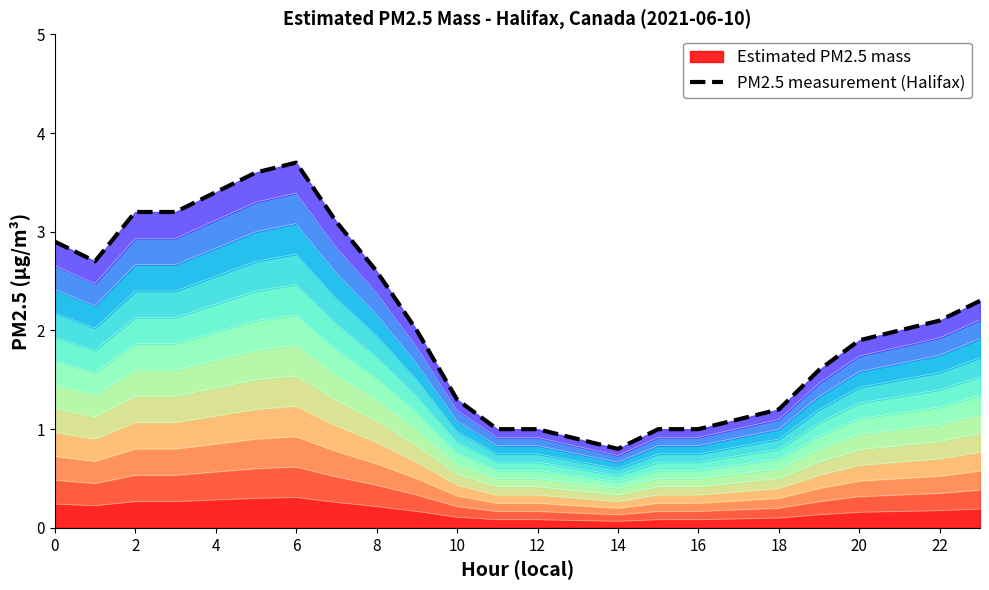

What is the sum of the values at 15 and 14?

1.8